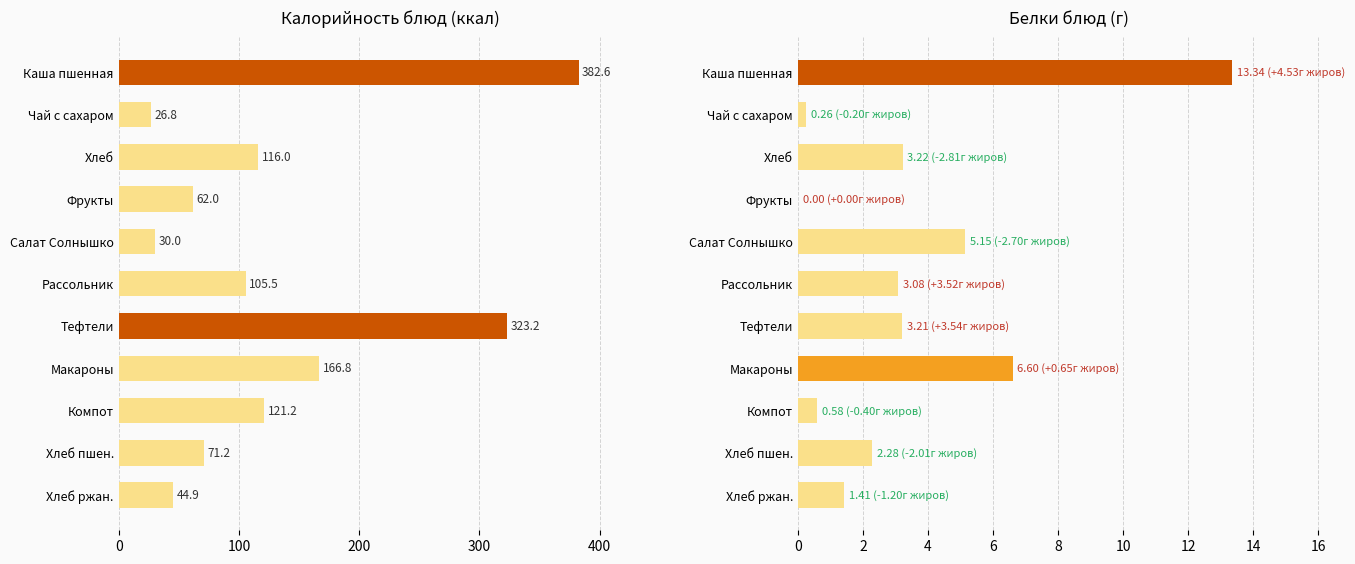

How many values in the Калорийность series exceed 105?

6